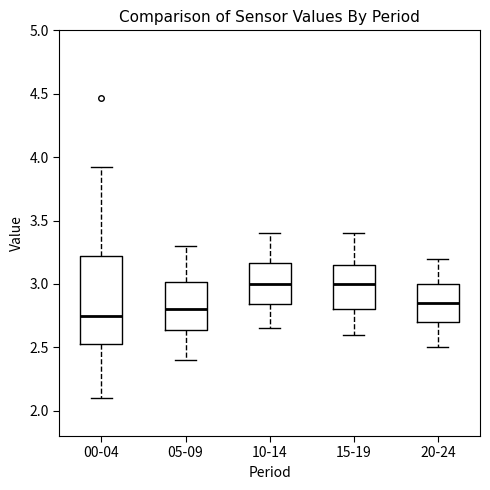

Reading left to right, transcribe this box plot: for each box, give where its median line is, the range the box spans, and where its two whiskers end, as read against the y-axis. The values are not printed on the chart, so give them approximately, as read against the axis.

00-04: median 2.75, box 2.50 to 3.20, whiskers 2.10 to 3.90
05-09: median 2.80, box 2.65 to 3.00, whiskers 2.40 to 3.30
10-14: median 3.00, box 2.85 to 3.15, whiskers 2.65 to 3.40
15-19: median 3.00, box 2.80 to 3.15, whiskers 2.60 to 3.40
20-24: median 2.85, box 2.70 to 3.00, whiskers 2.50 to 3.20